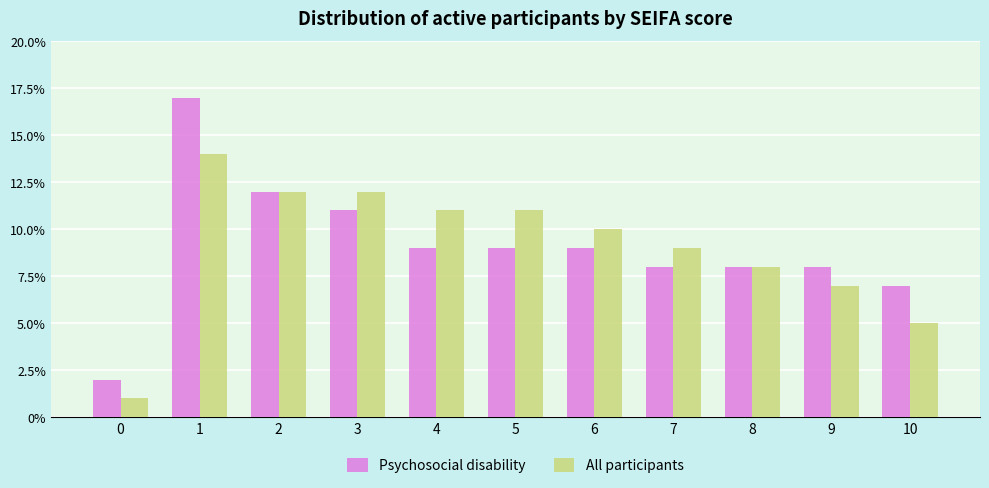

At how many categories does at least one series exceed 0?

11